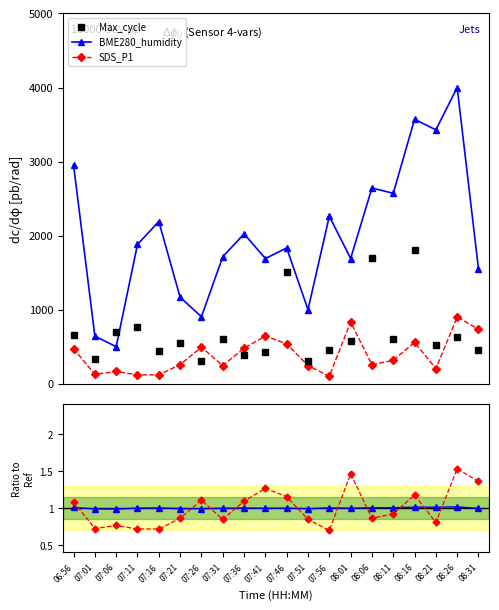

How many interior local peaks does the SDS_P1 ratio series have?

6